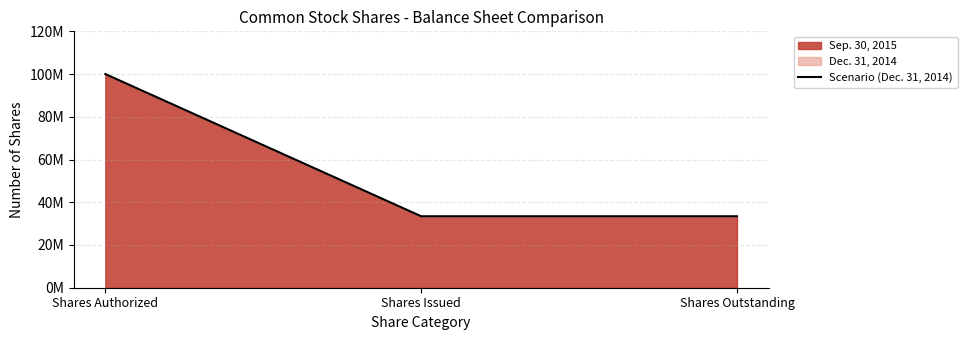

List the labels in order of value, largest first.

Shares Authorized, Shares Issued, Shares Outstanding